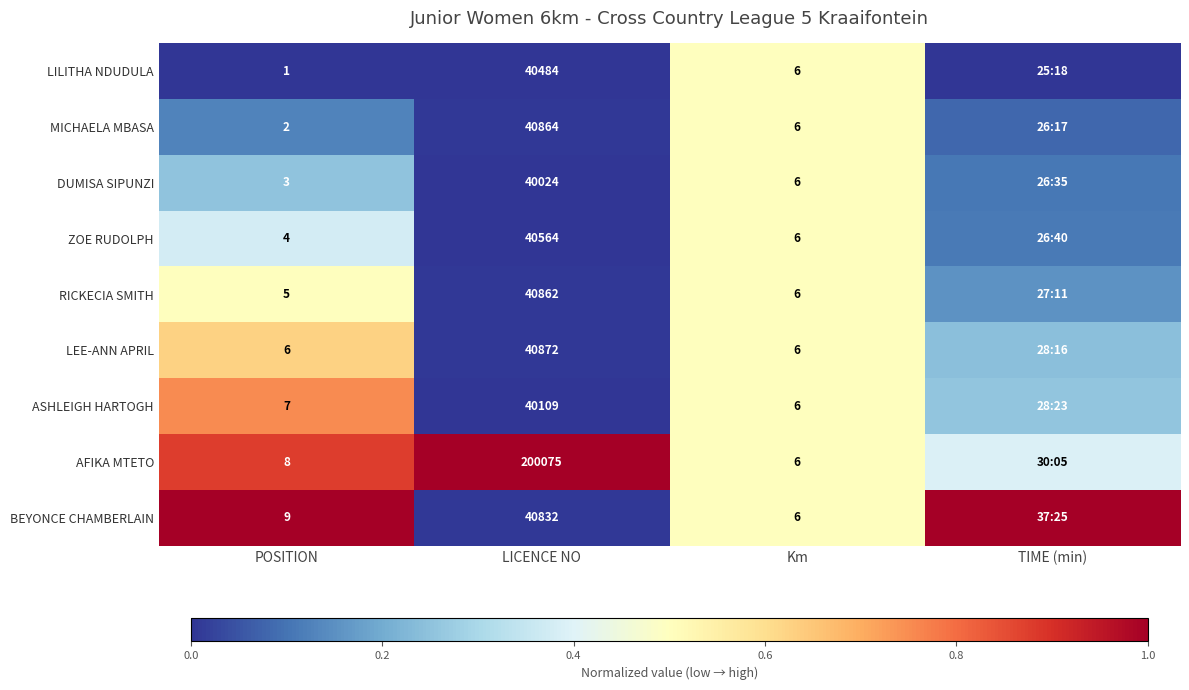

Between POSITION and LICENCE NO, which series saw the biggest shift?

AFIKA MTETO